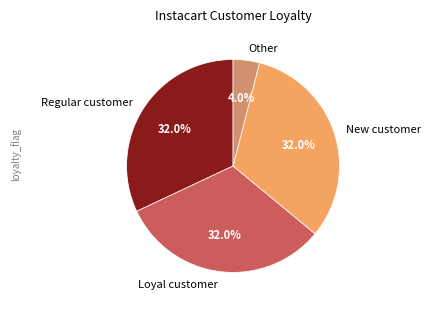

Which category has the smallest portion of the pie?

Other